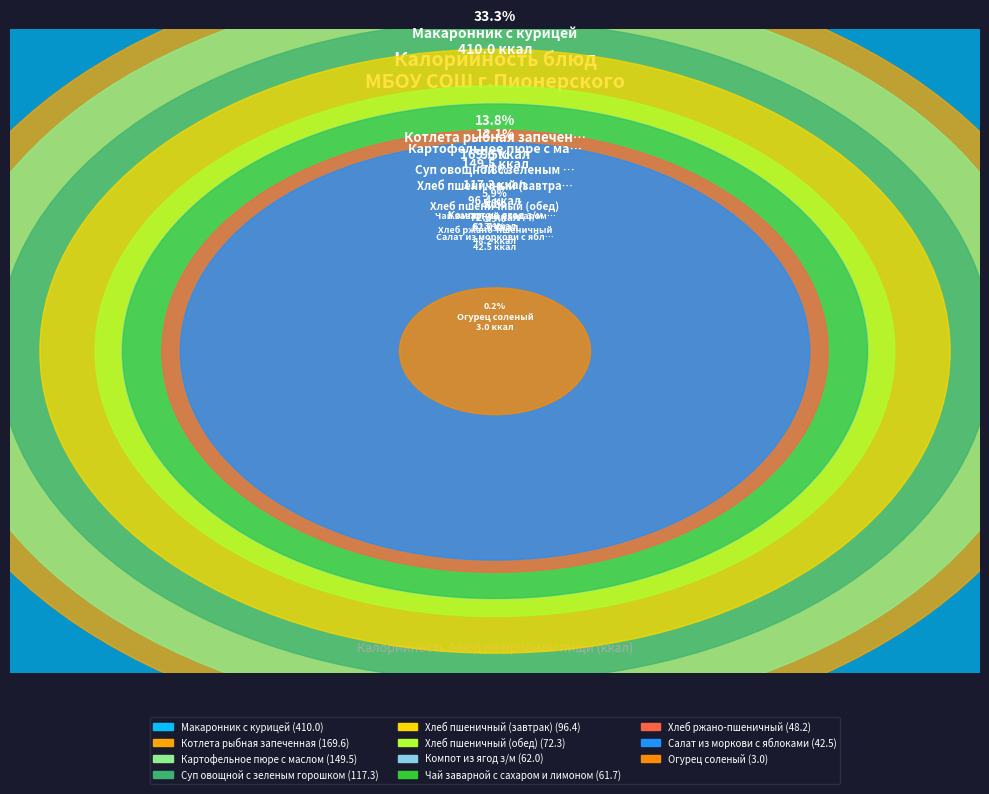

What is the largest slice in the pie chart?

Макаронник с курицей